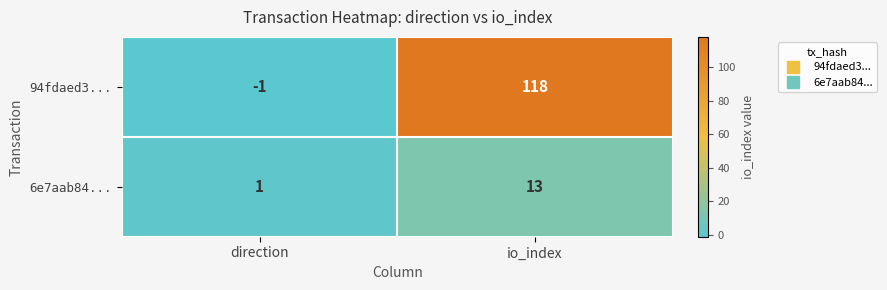

Between direction and io_index, which series saw the biggest shift?

94fdaed3...